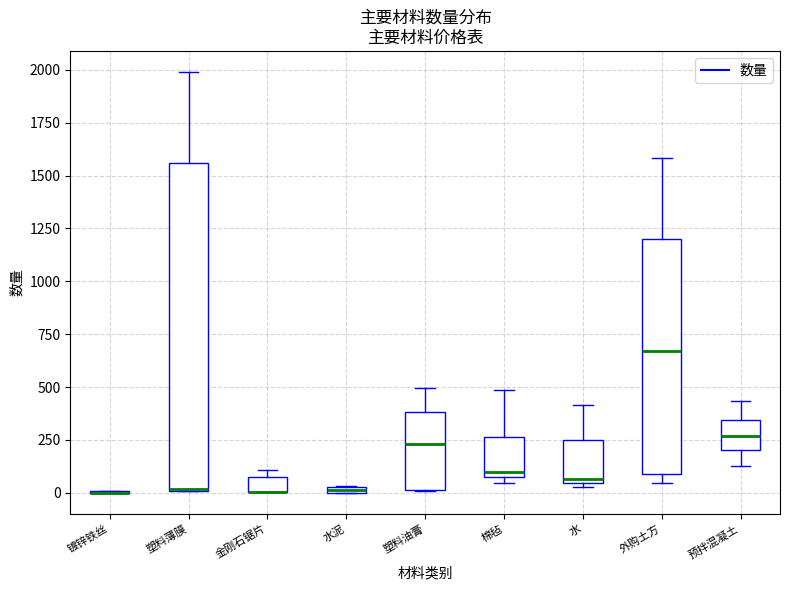

Where is the lower edge of the box for 塑料薄膜 on the y-axis? The values are not printed on the chart, so give them approximately, as read against the axis.

0